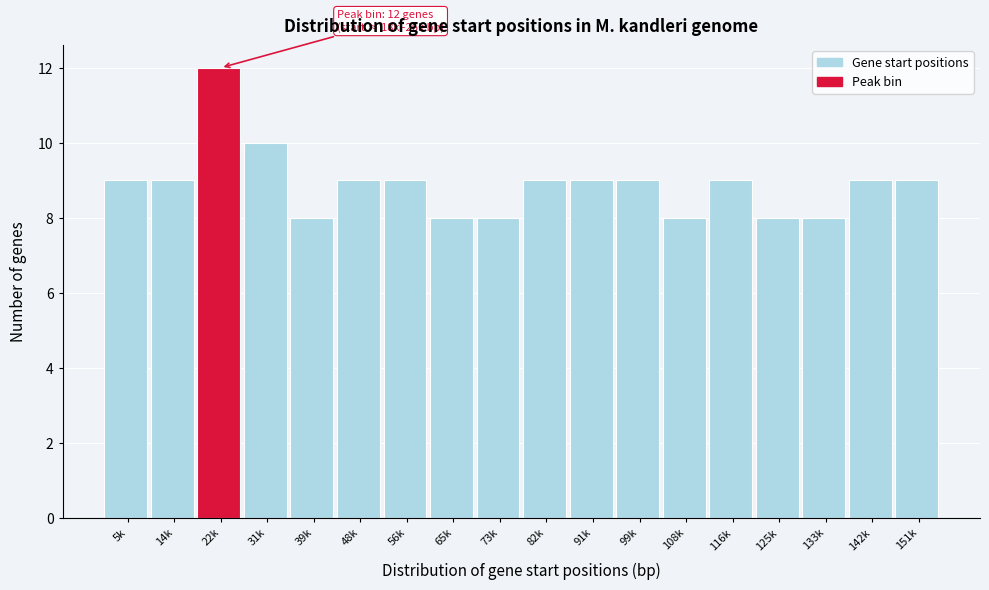

Reading left to right, transcribe all the data shown in this chart.

5k=9	14k=9	22k=12	31k=10	39k=8	48k=9	56k=9	65k=8	73k=8	82k=9	91k=9	99k=9	108k=8	116k=9	125k=8	133k=8	142k=9	151k=9